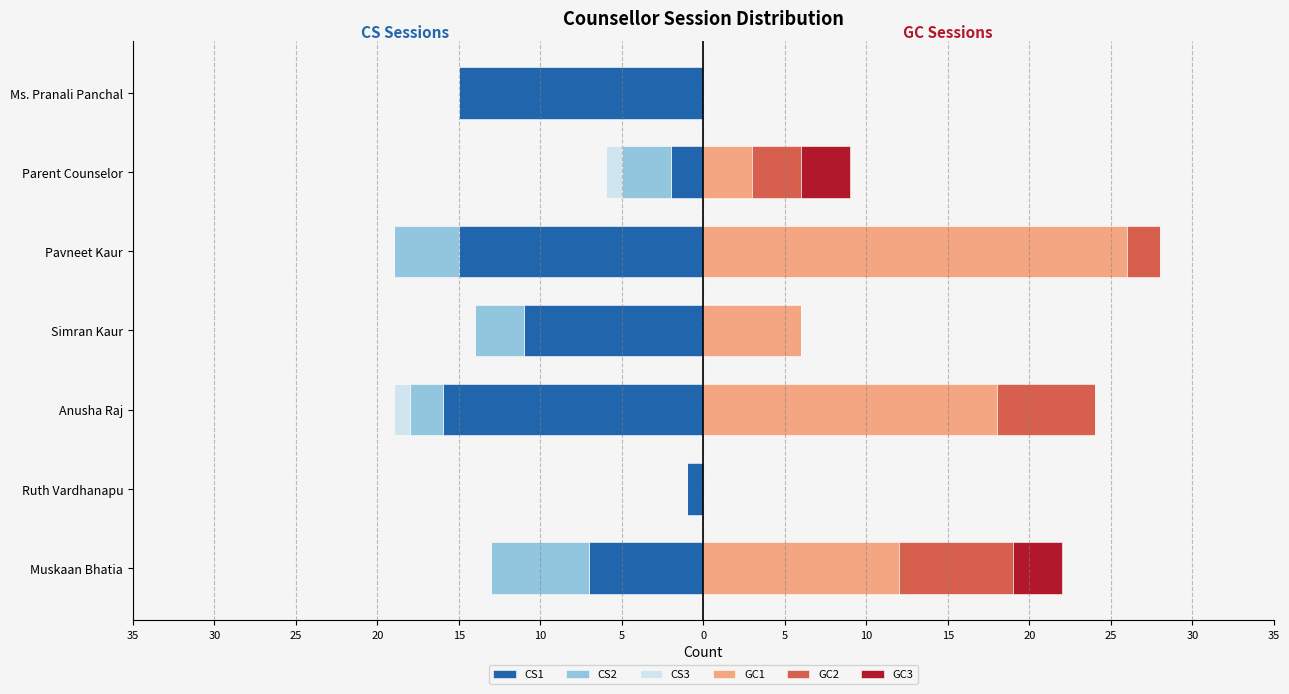

Between Simran Kaur and Anusha Raj, which is larger?

Simran Kaur